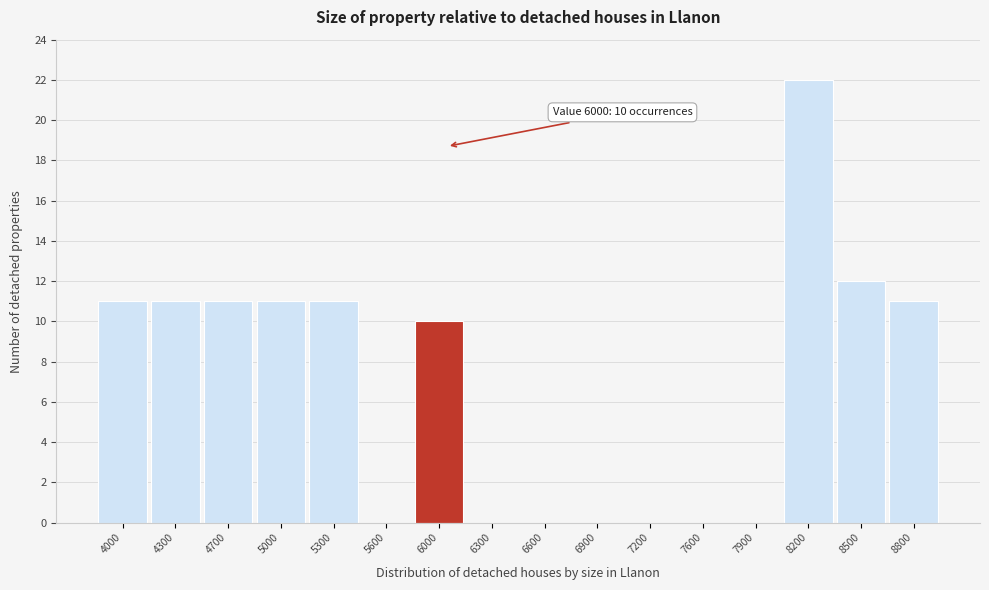

Over which range of the x-axis is the bar tallest?

8050 to 8350